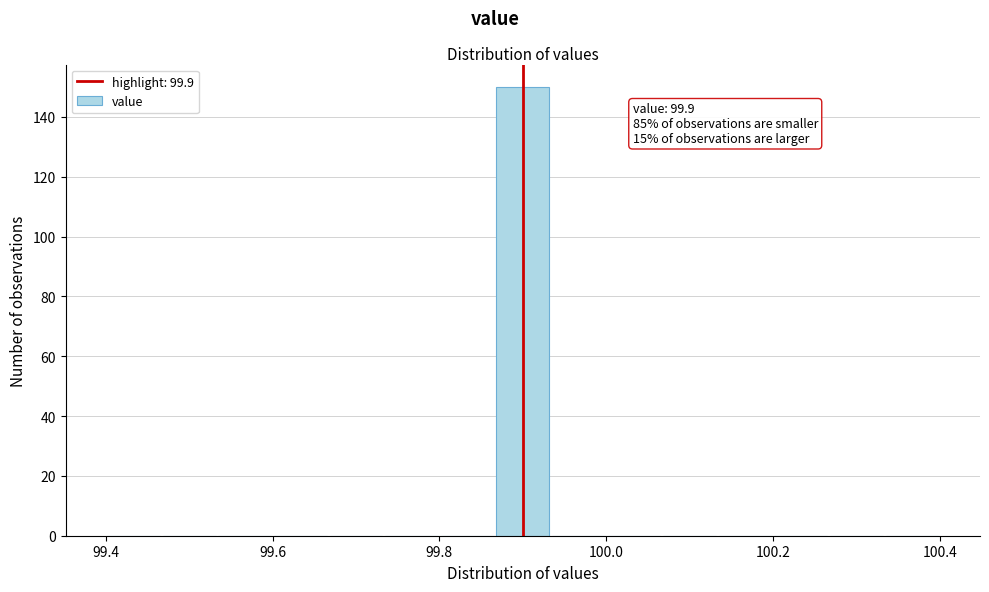

Around what value on the x-axis is the tallest bar? Give the approximate position of its centre, as read against the axis.

99.90